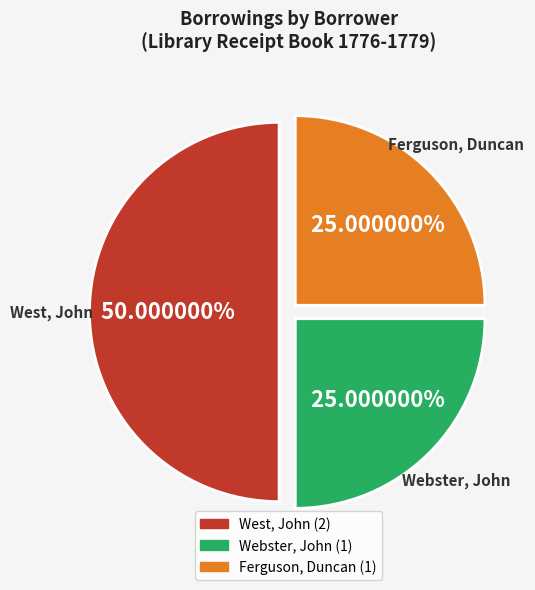

How many slices are in this pie chart?

3